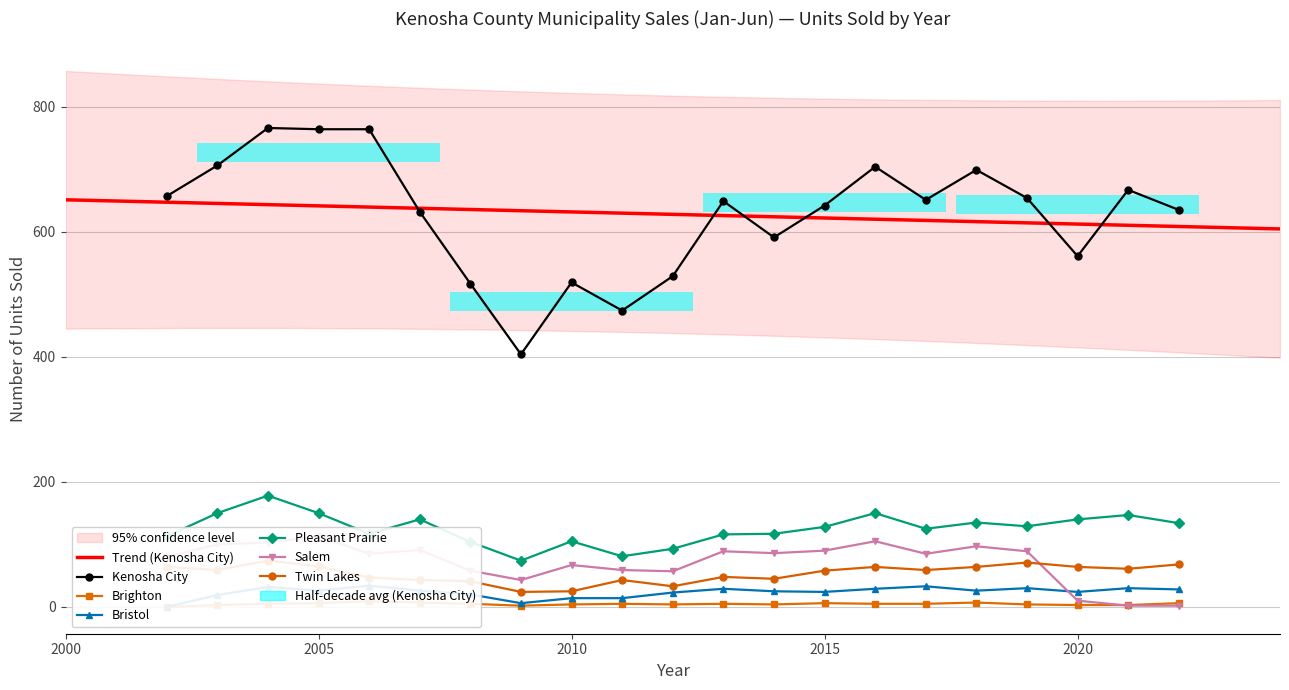

What is the maximum value shown in the chart?

766